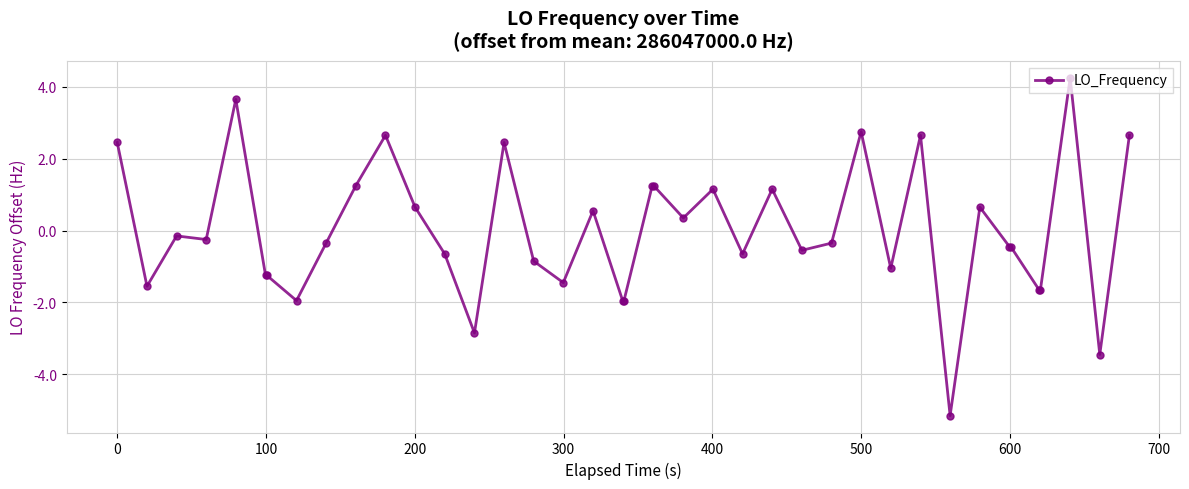

True or false: the data has more than 1 interior local peaks.

True